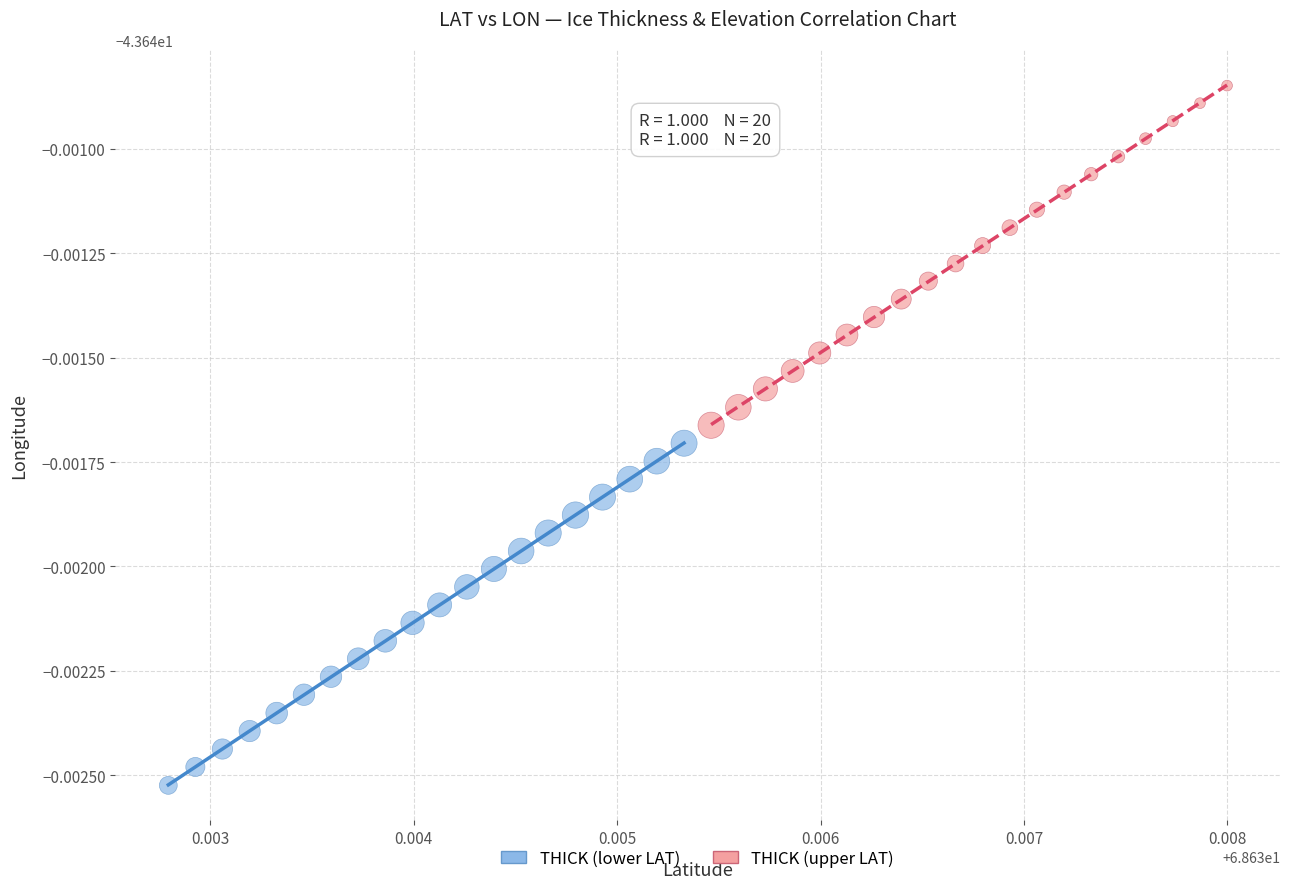

Which series reaches the maximum Y coordinate?

THICK (upper LAT)